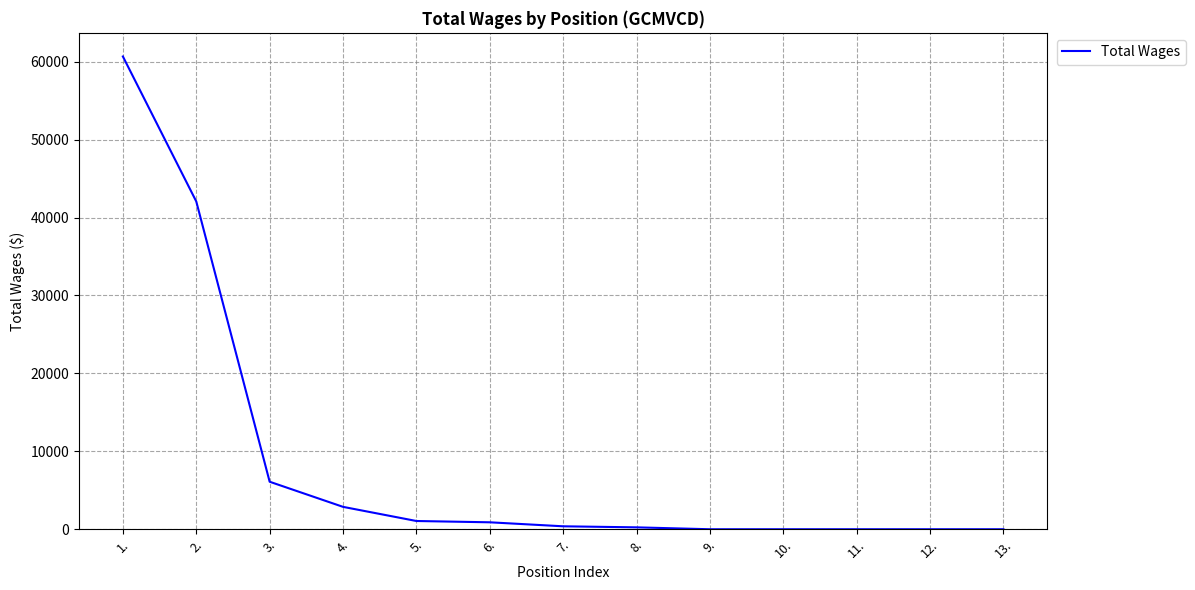

The value at 9. is 0. True or false?

True